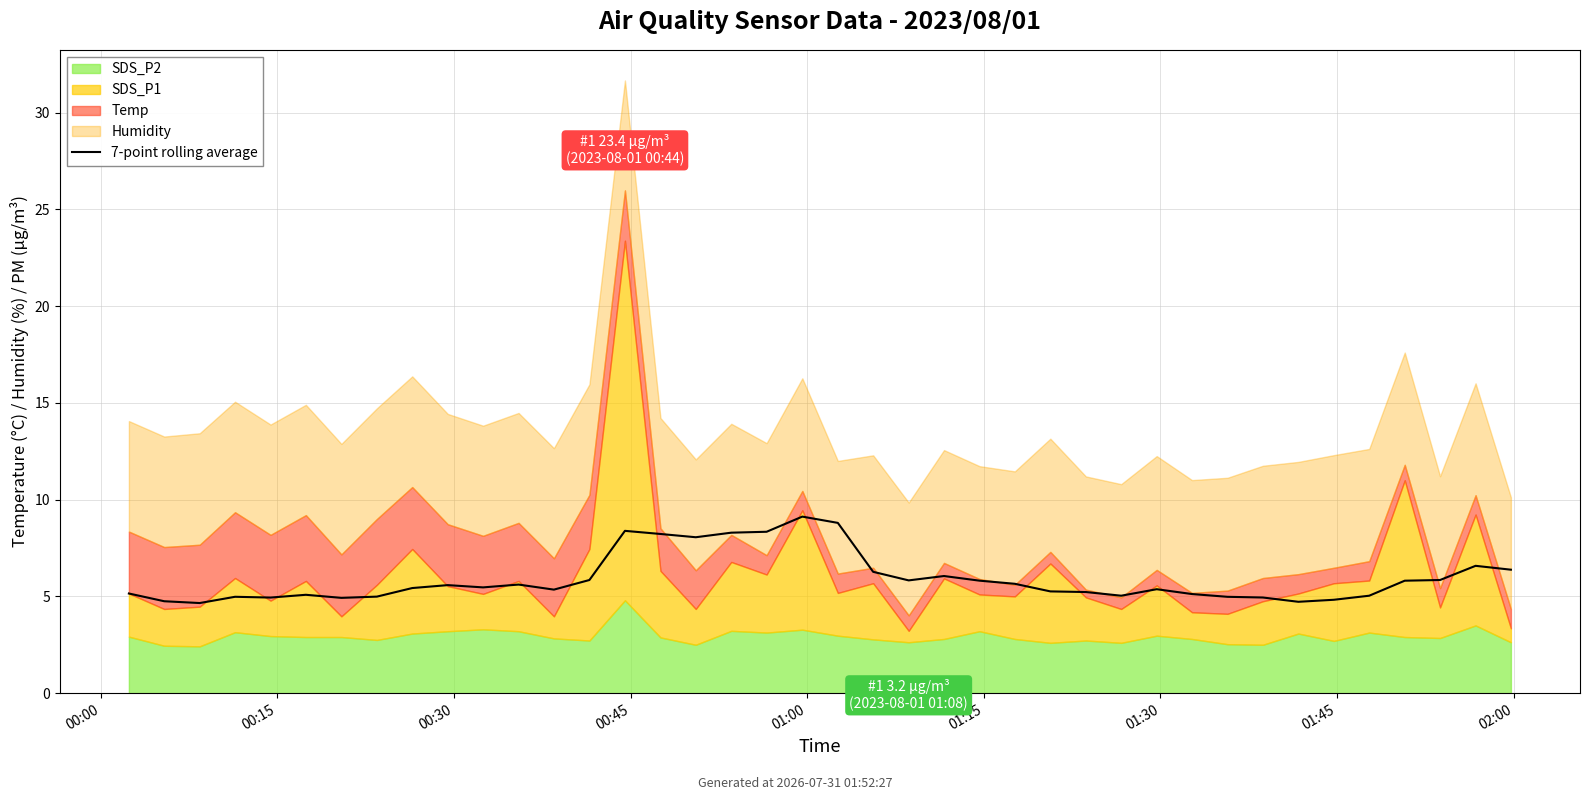

Does the chart display data point markers on the line(s)?

No